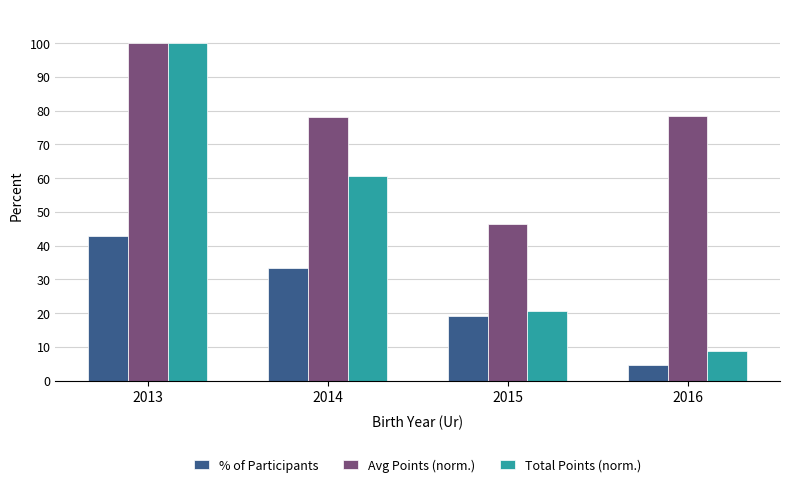

What is the sum of all Avg Points (norm.) values?

302.8